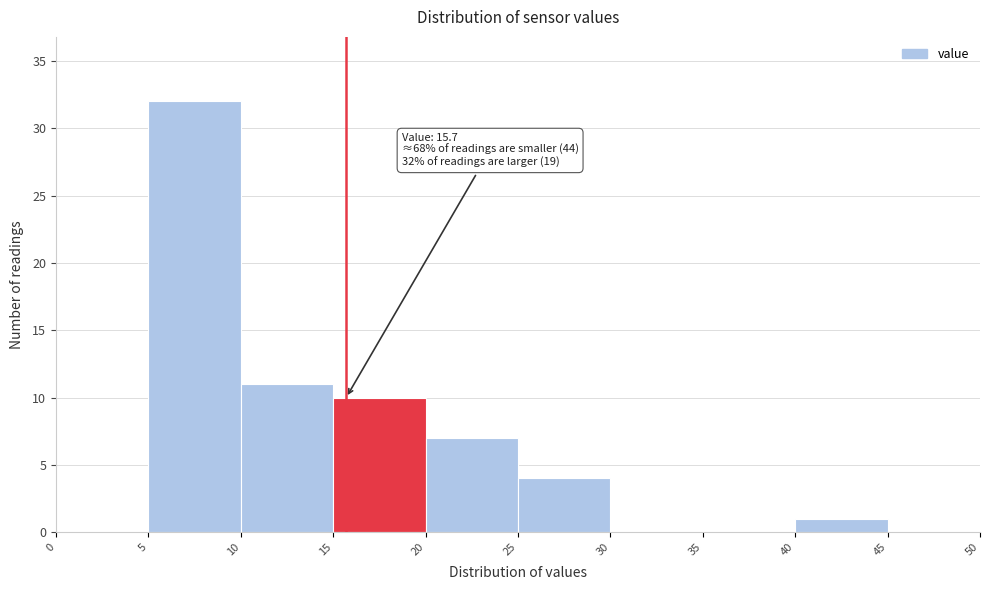

Over which range of the x-axis is the bar tallest?

5 to 10